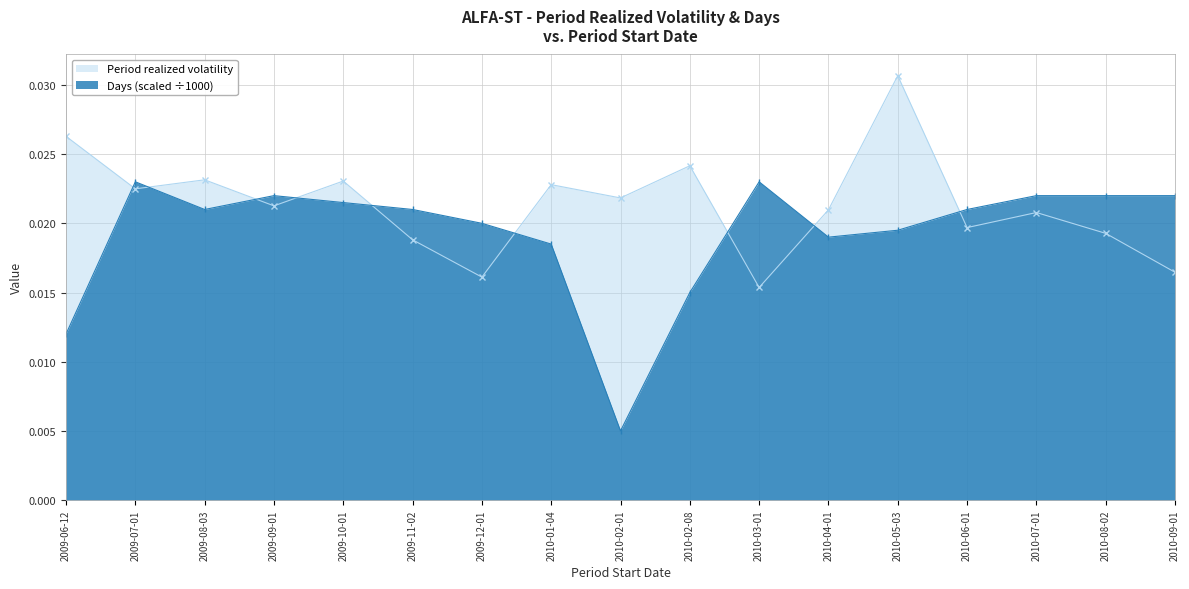

Which series ends up on top after the final intersection of Days and Period realized volatility?

Days